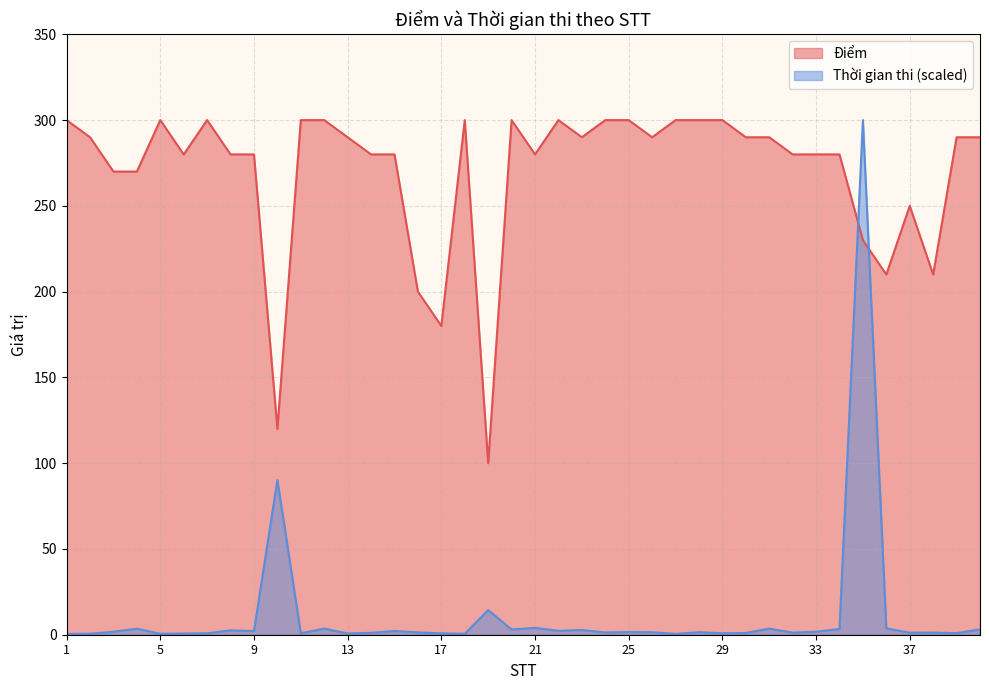

What is the value of the Điểm point at the 19th from the left?

100.0